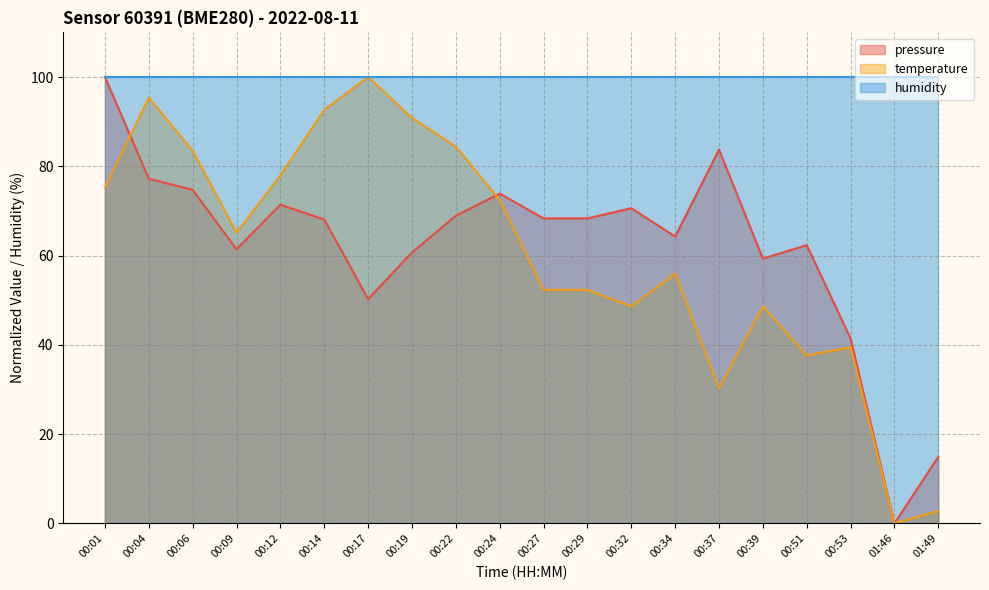

What is the label of the 1st point from the right?

01:49